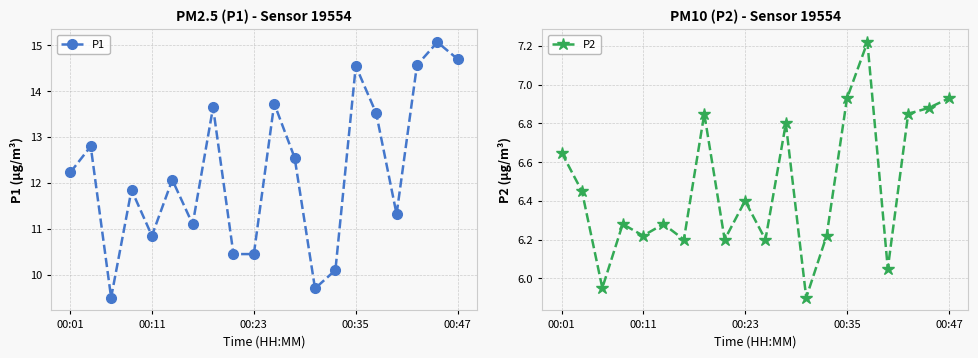

What is the minimum value for P1?

9.5